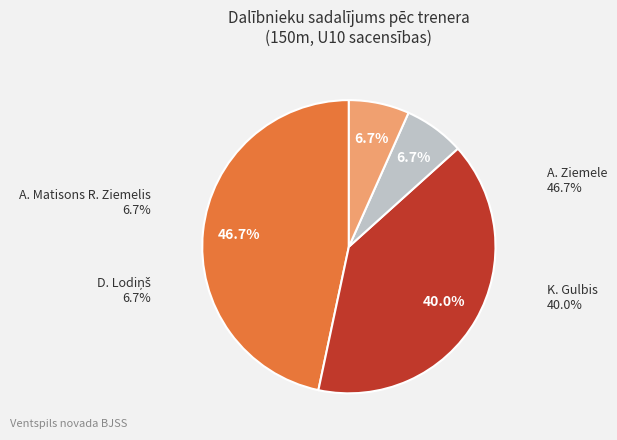

Combined, do A. Ziemele and D. Lodiņš account for over 50%?

Yes